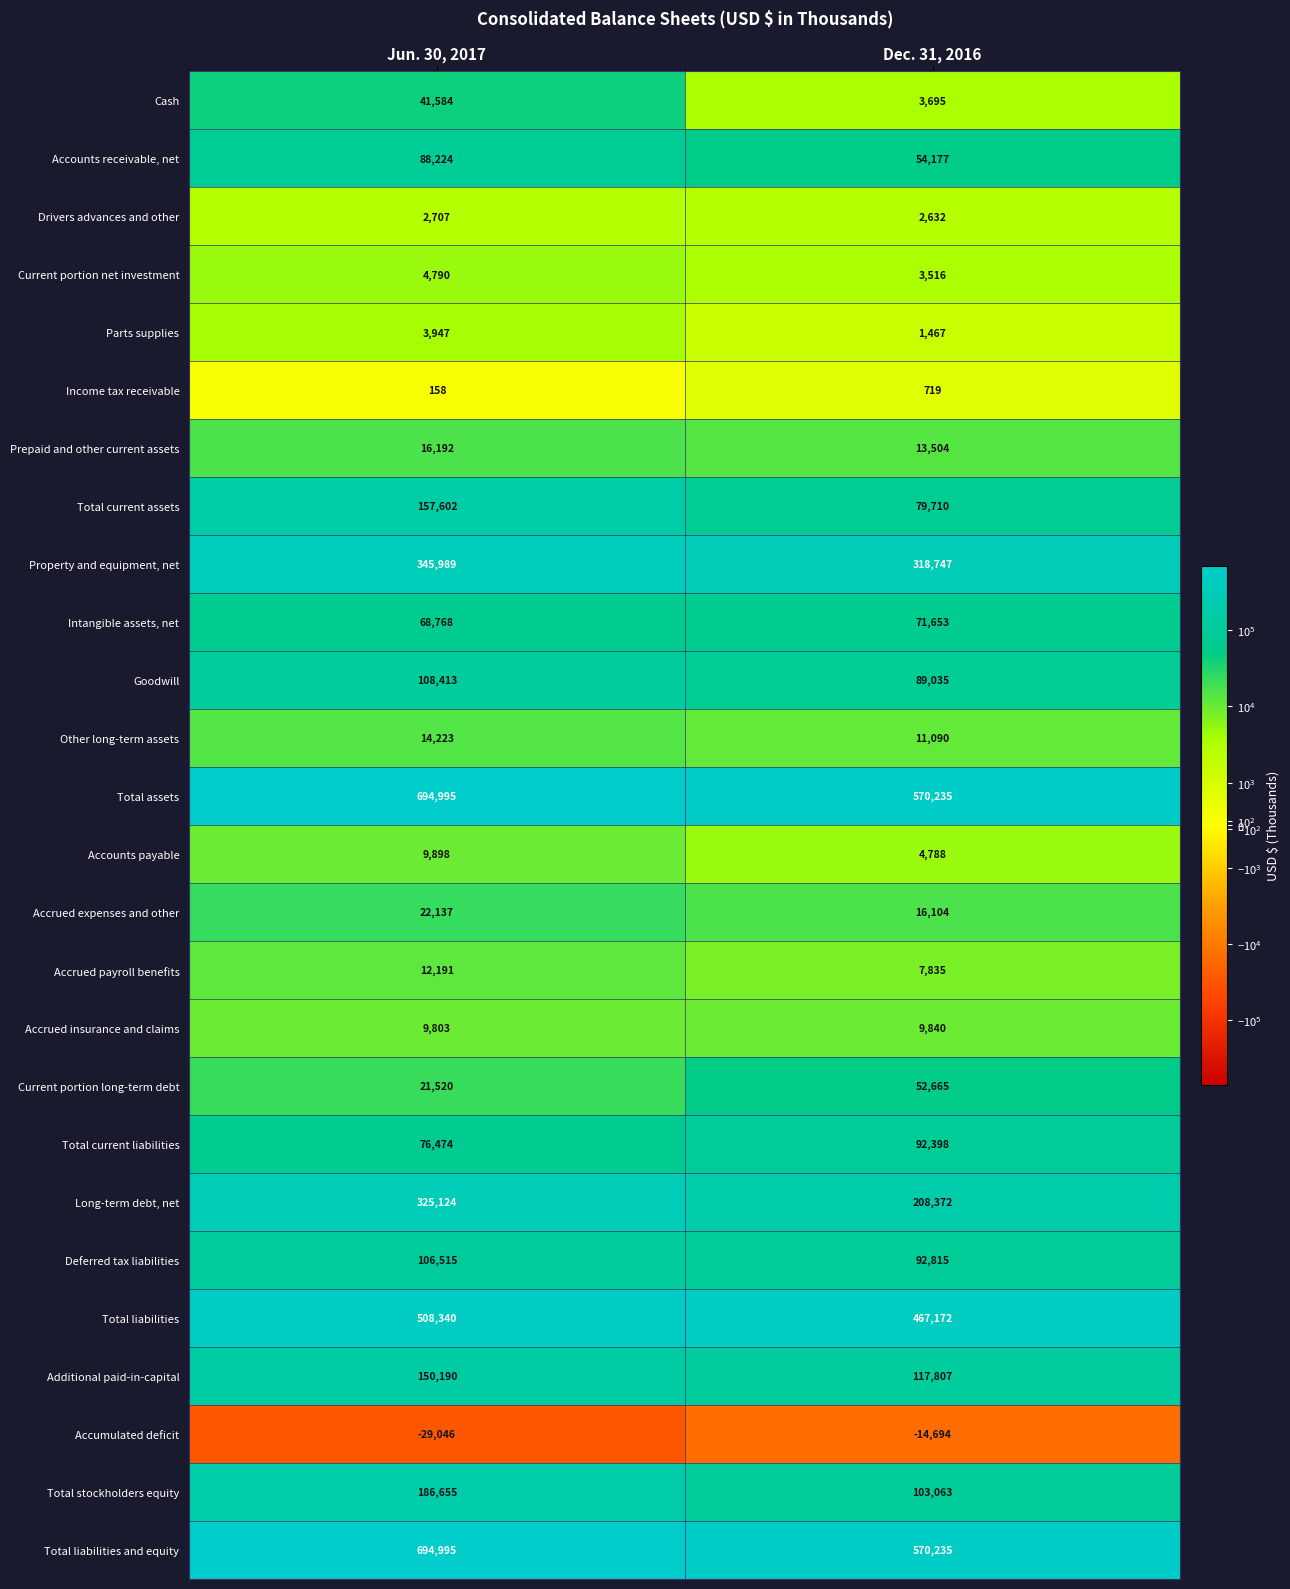

What is the average value of the Property and equipment, net series?

332368